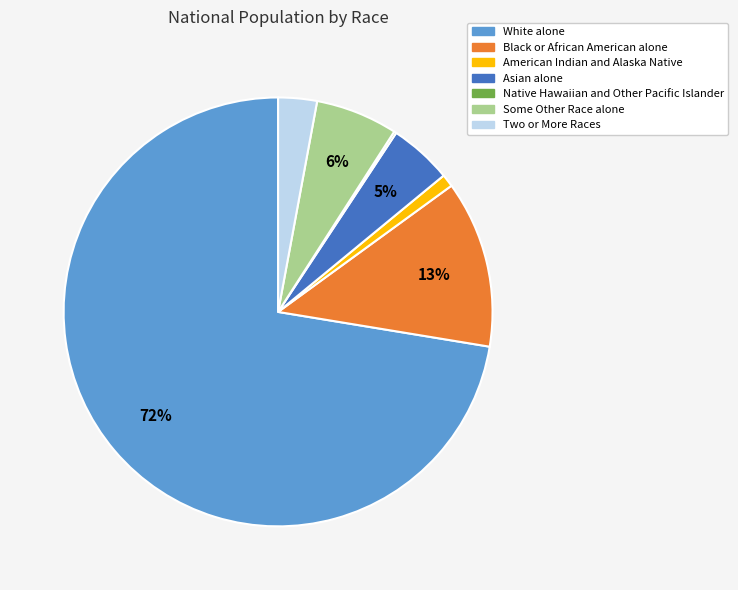

To the nearest percent, what is the average slice percentage?

14%